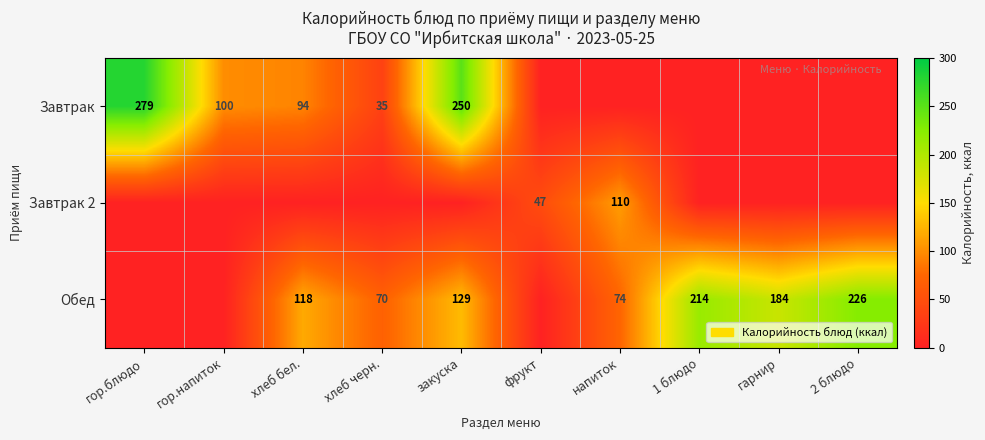

What is the difference between the Завтрак values at хлеб черн. and гор.напиток?

65